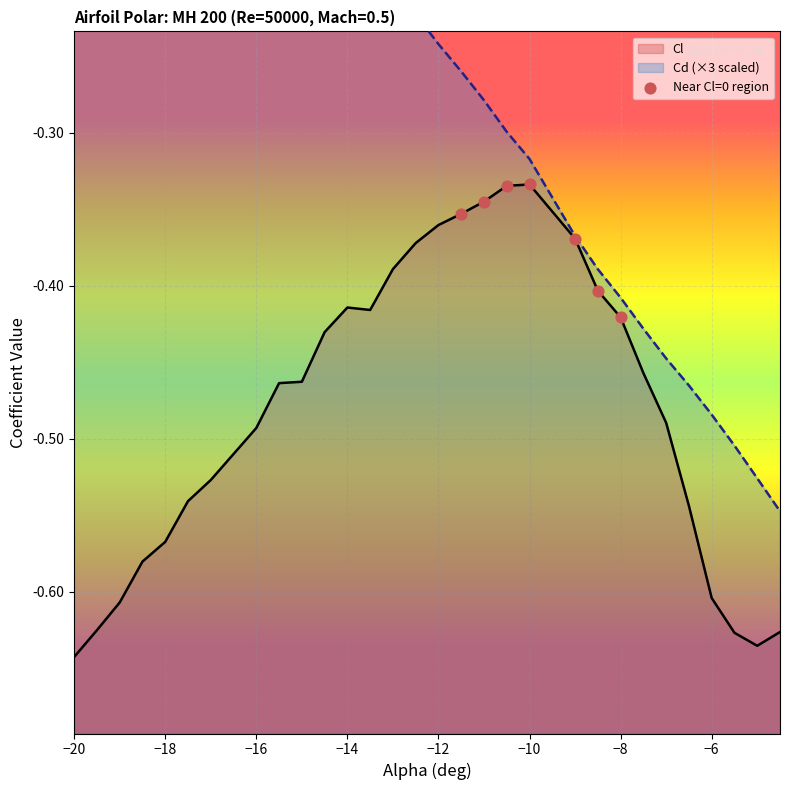

Which series contains the highest Y value?

Cd